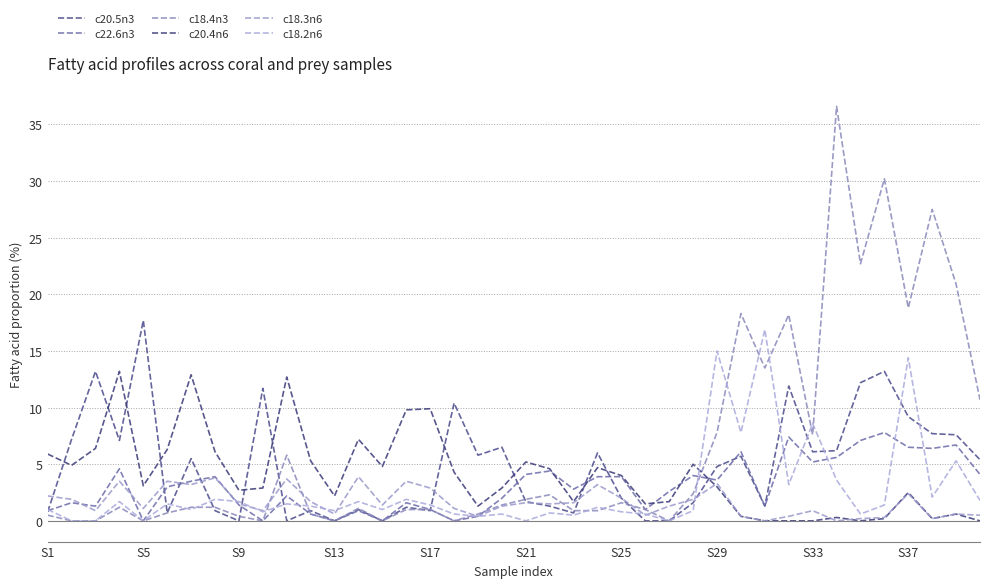

Is this an area chart (filled region under the line)?

No